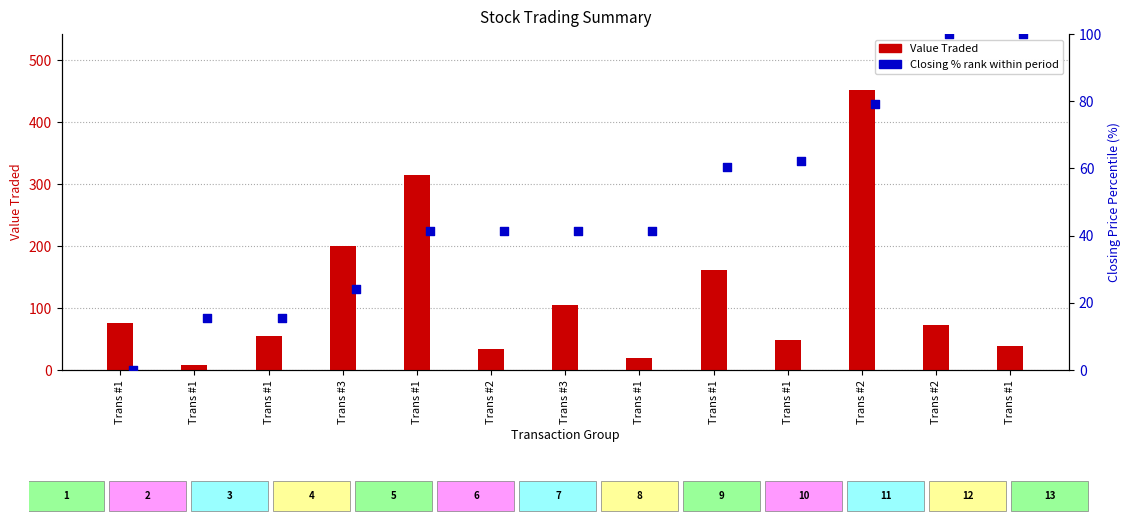

Which series has the widest spread of Y values?

Value Traded